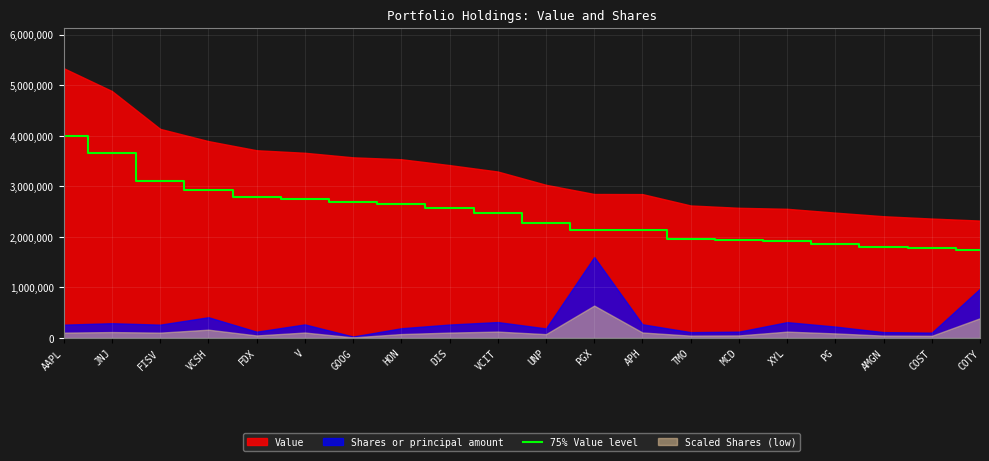

What is the difference between the values at VCIT and AMGN?

663750